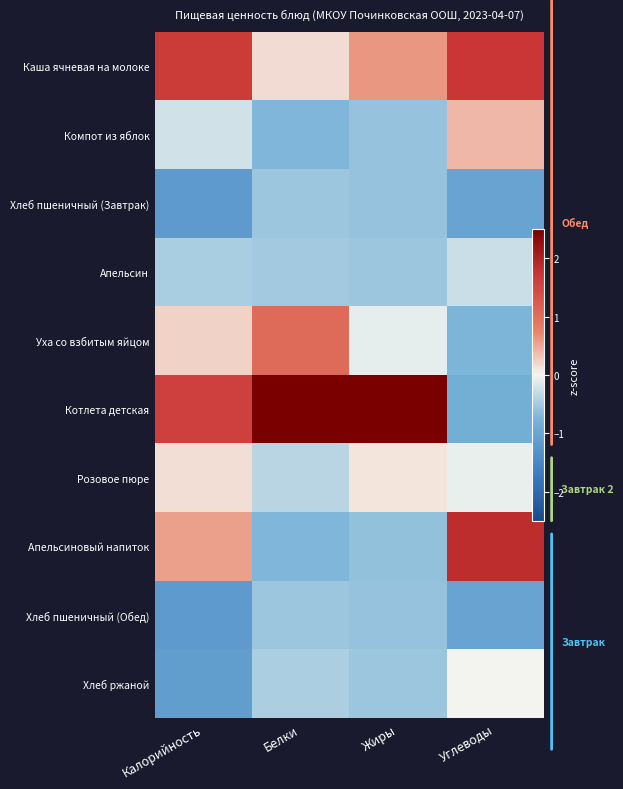

List the series in order of their peak value, highest first.

Котлета детская, Апельсиновый напиток, Каша ячневая на молоке, Уха со взбитым яйцом, Компот из яблок, Розовое пюре, Хлеб ржаной, Апельсин, Хлеб пшеничный (Завтрак), Хлеб пшеничный (Обед)